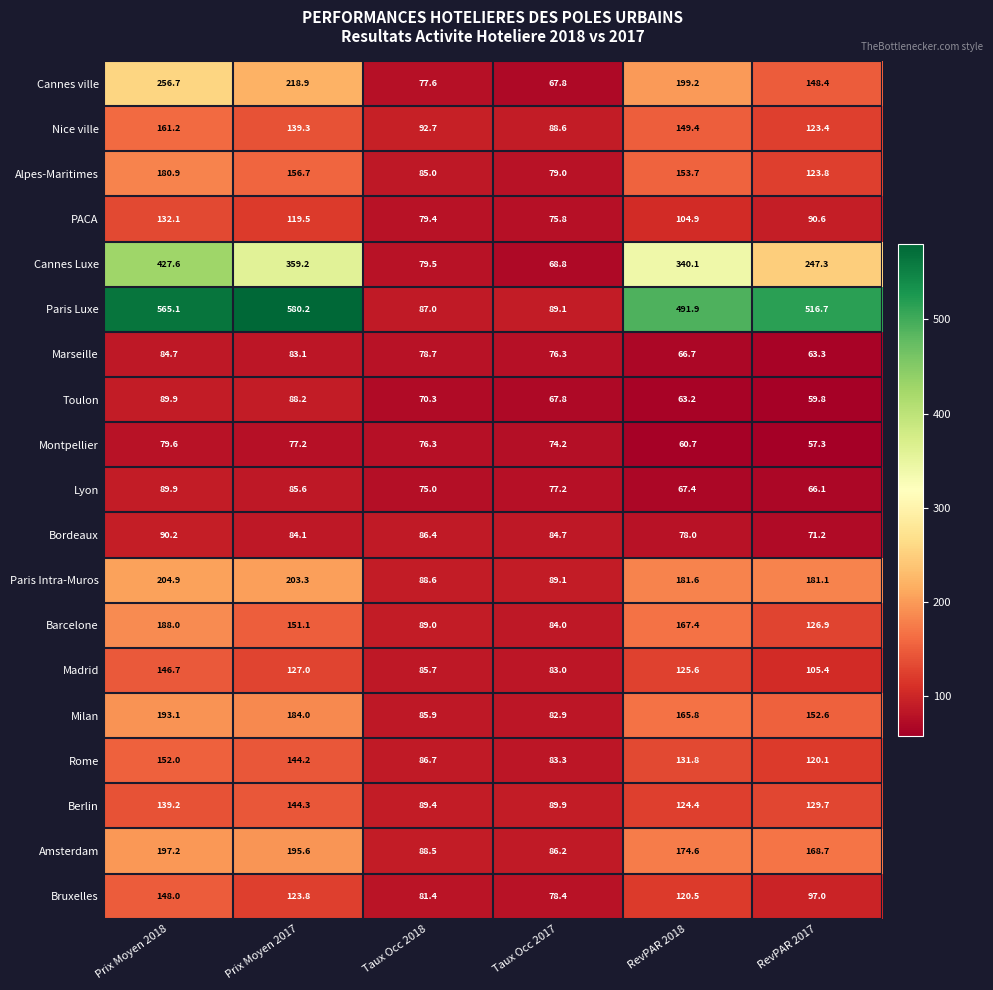

Which label corresponds to the smallest value in the chart?

RevPAR 2017